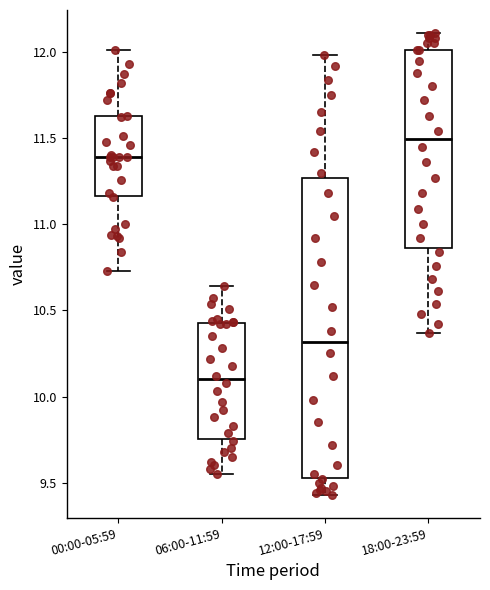

Which box's median line is the highest?

18:00-23:59